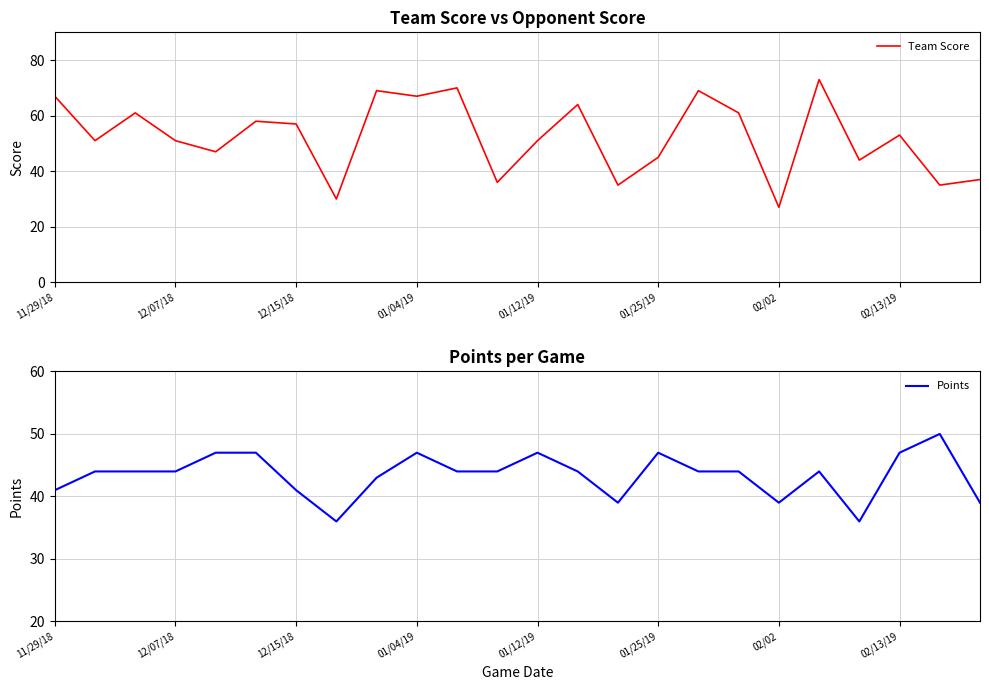

At which label does Team Score reach its minimum?

02/02